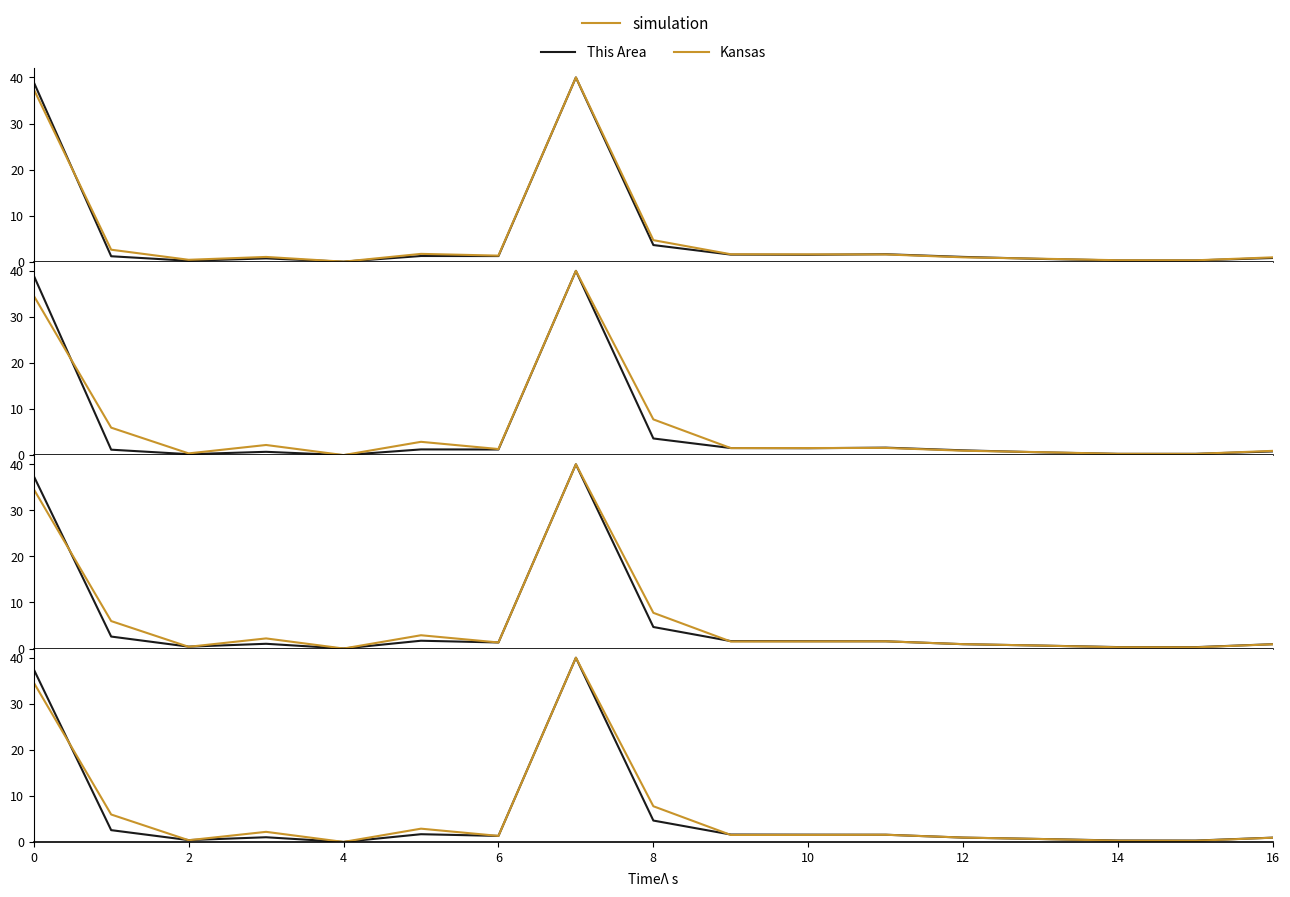

What is the sum of all Kansas values?

97.1